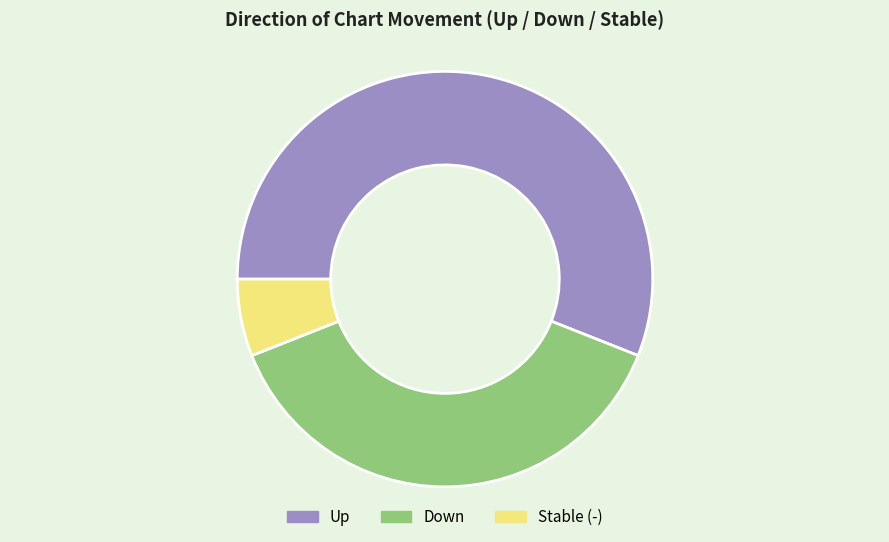

Which has a higher value, Down or Up?

Up